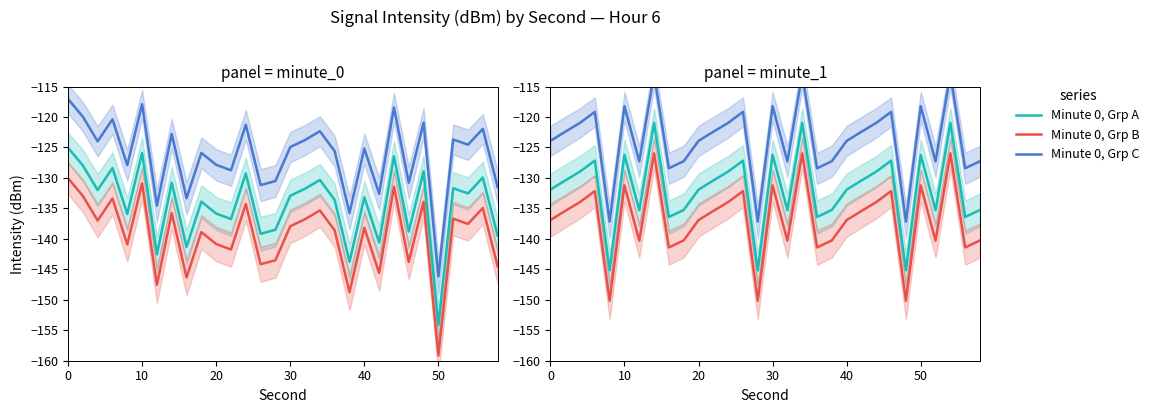

How many interior local valleys does the Minute 1, Grp A series have?

9